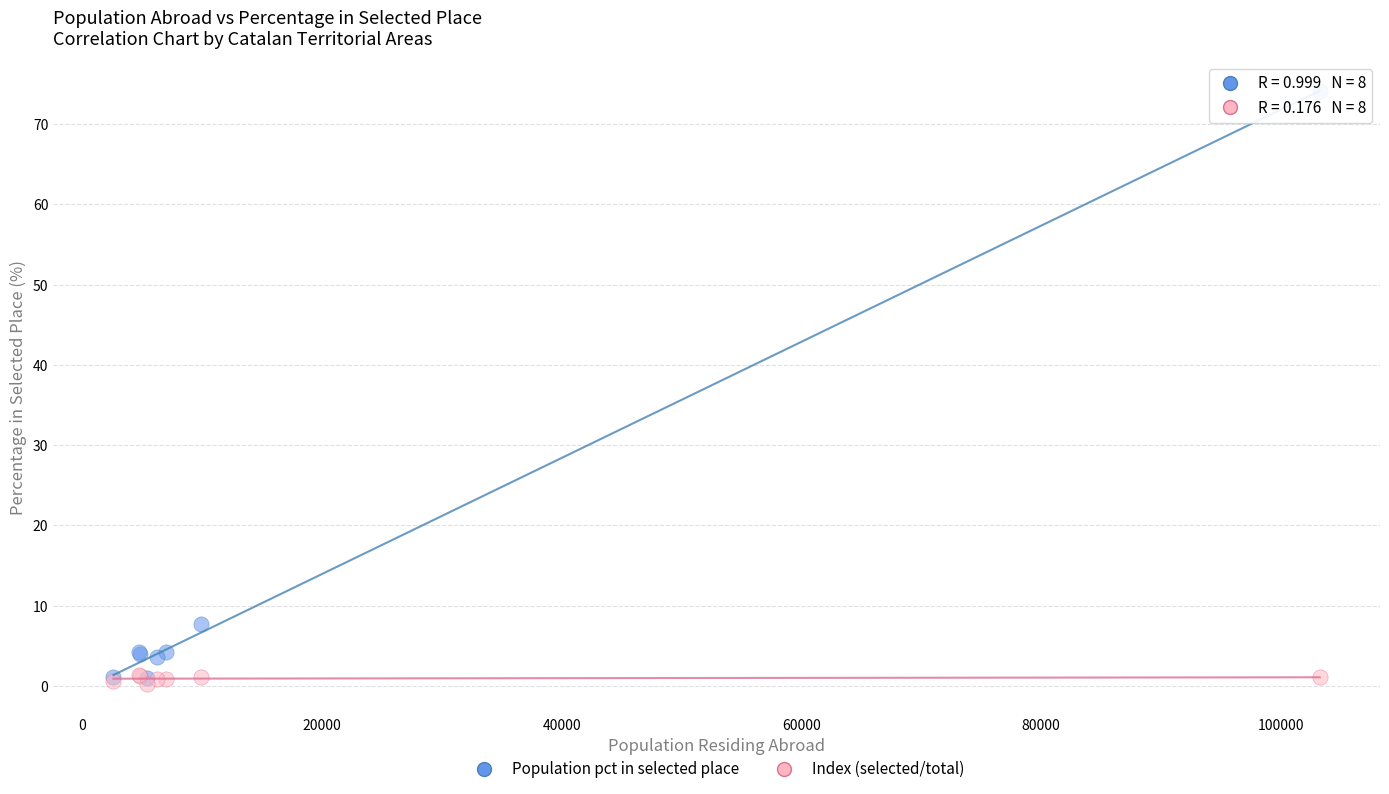

Across all series, what Y value is closest to 37?

7.7